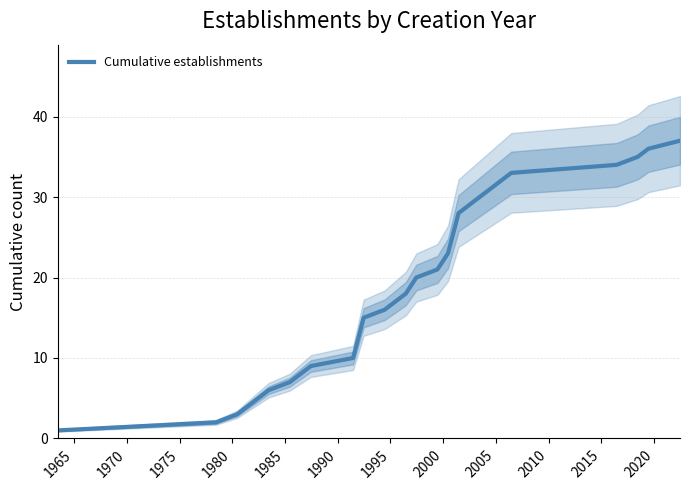

How many series are shown in this chart?

1